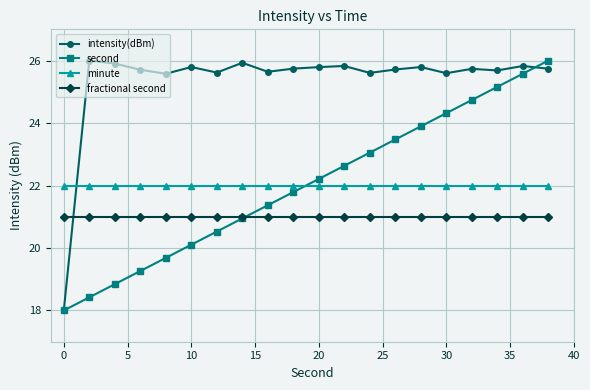

In intensity(dBm), how many points are lower than both neighbors (excluding endpoints)?

6